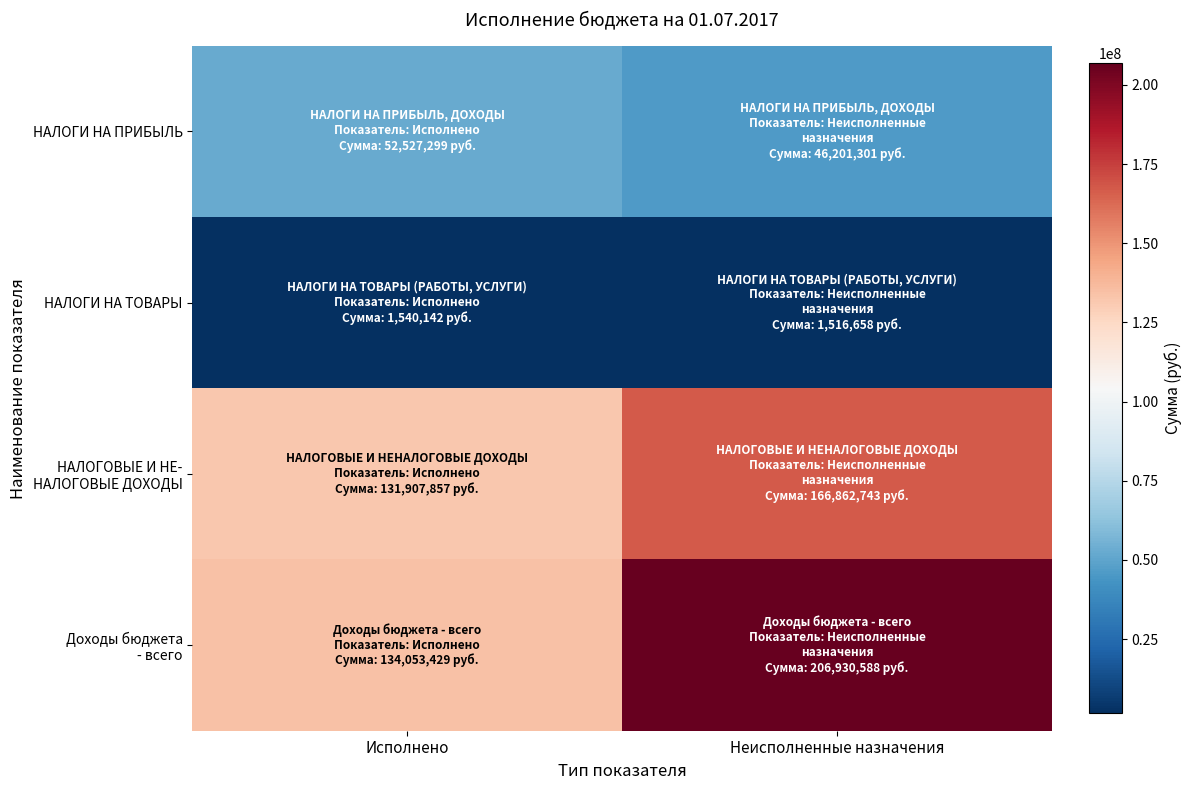

What is the smallest value displayed?

1516657.5